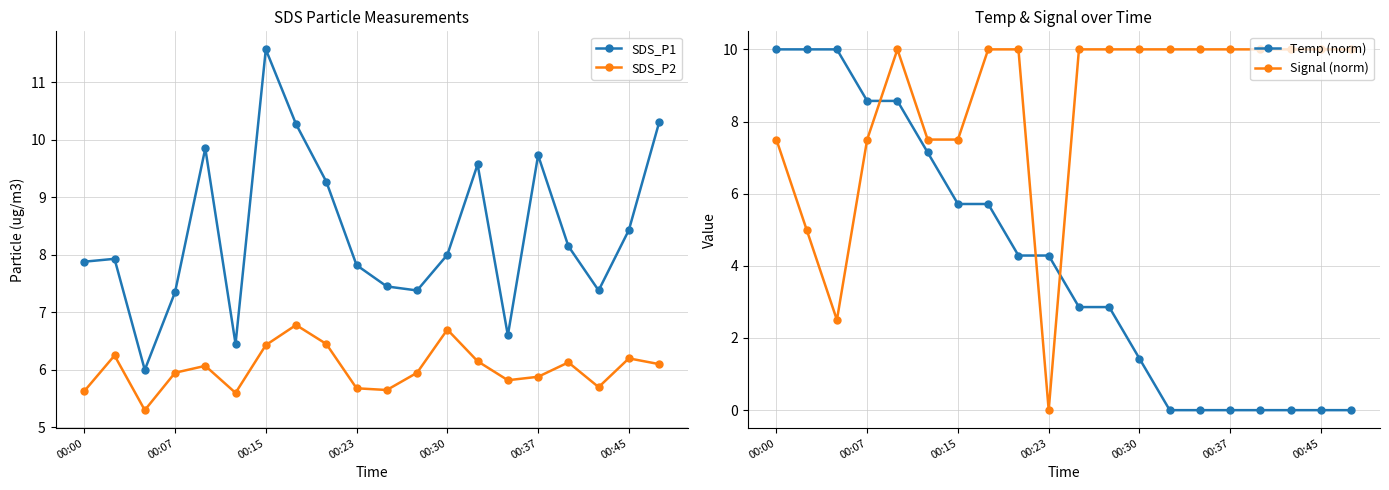

How many data points in Signal (norm) are above 9?

13